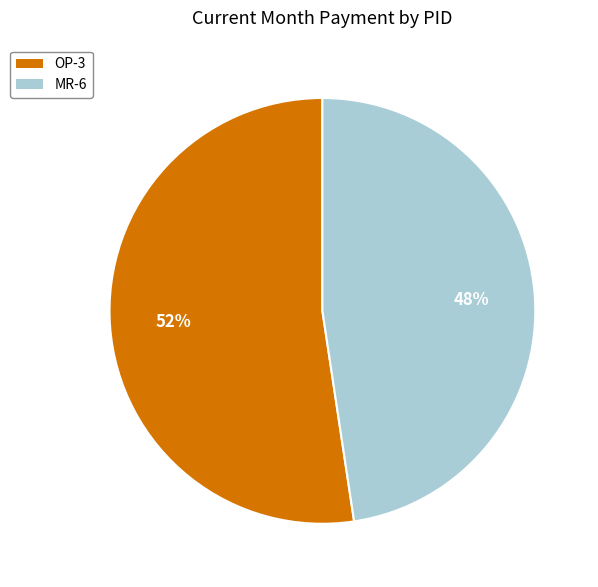

Which slice is the smallest?

MR-6